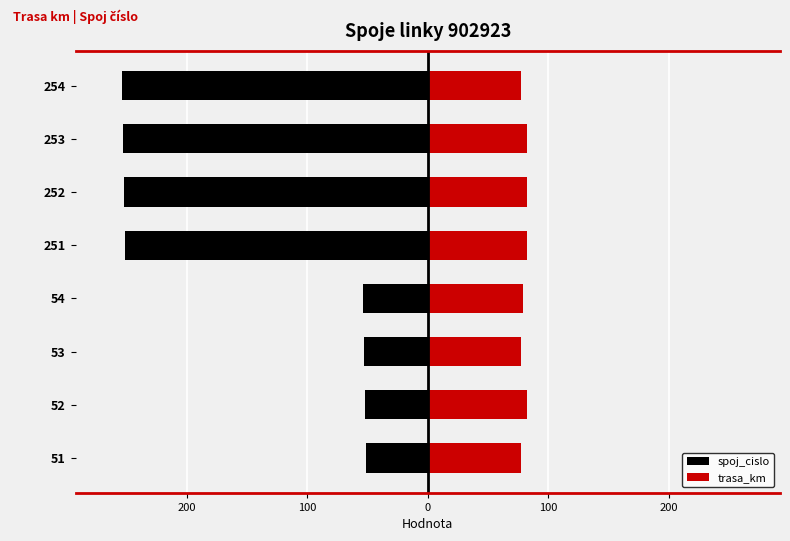

Between 54 and 251, which series saw the biggest shift?

spoj_cislo